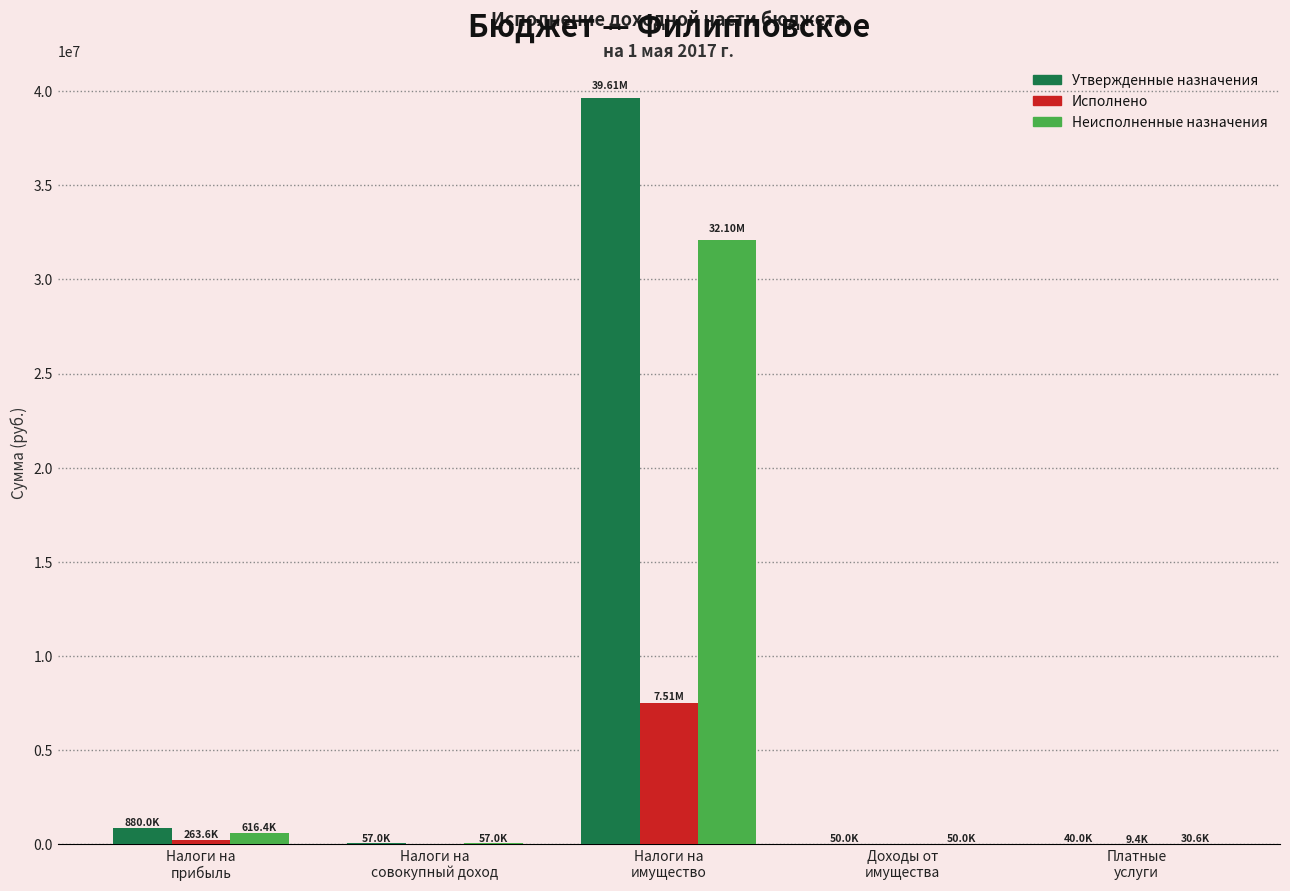

What is the sum of the Неисполненные назначения values at Налоги на
имущество and Доходы от
имущества?

32151268.6